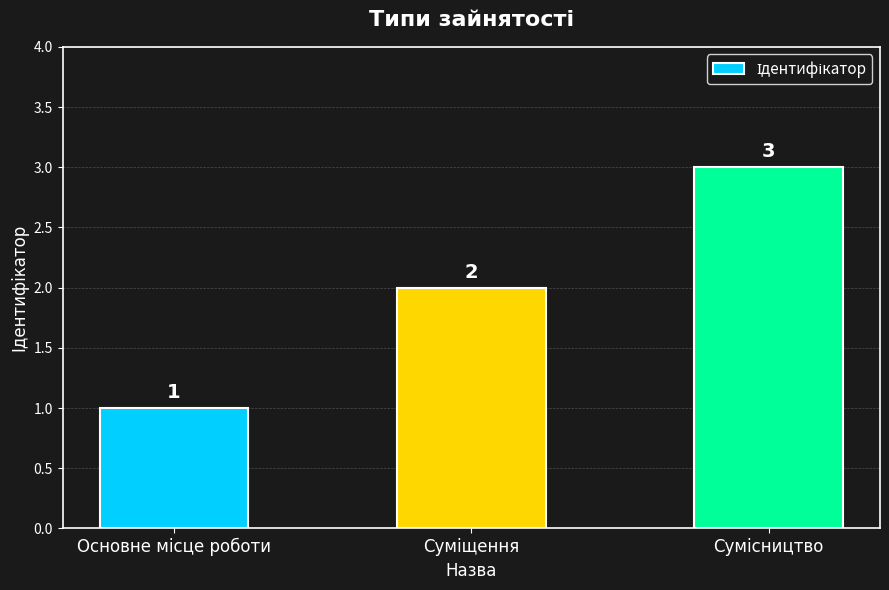

How many values are between 1 and 3?

3